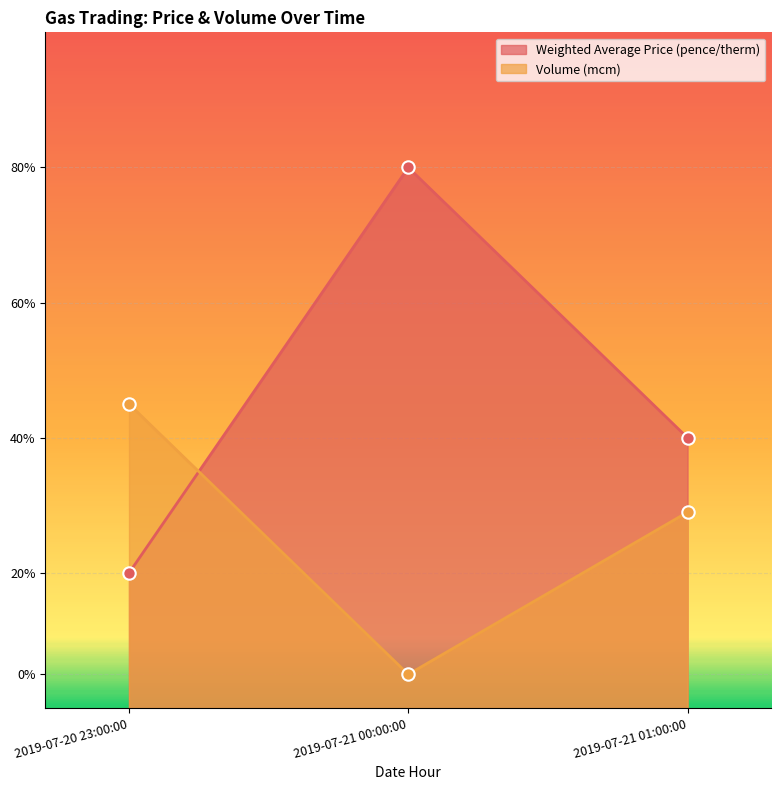

At how many categories does at least one series exceed 0?

3